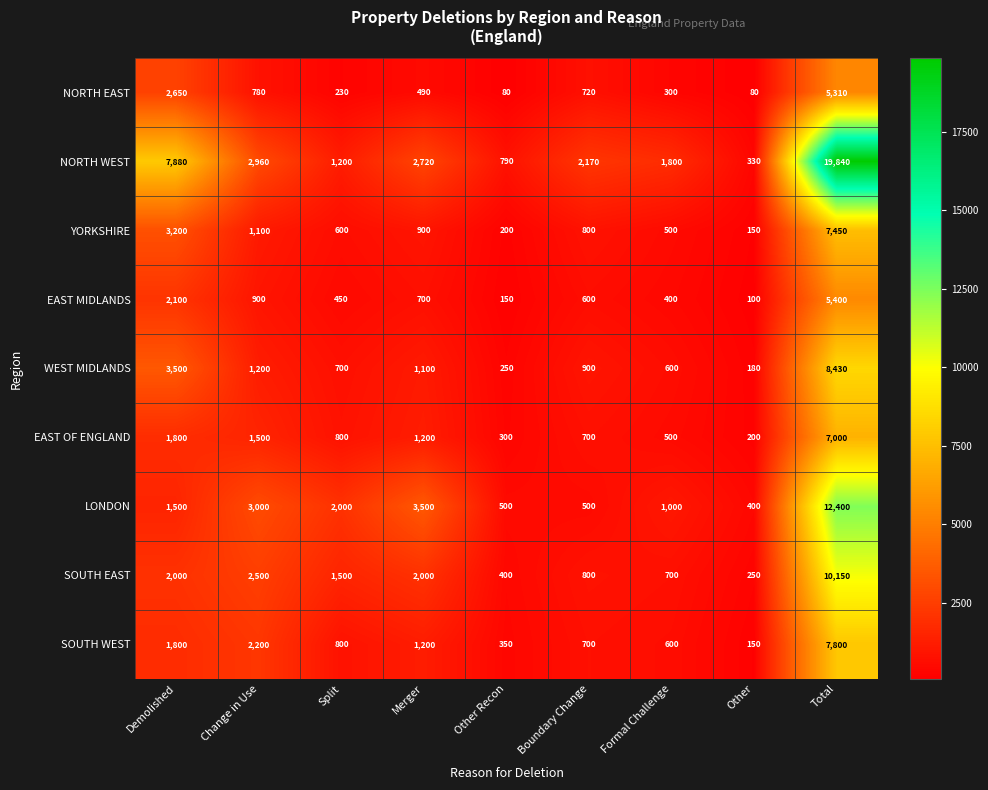

List the series in order of their peak value, lowest first.

NORTH EAST, EAST MIDLANDS, EAST OF ENGLAND, YORKSHIRE, SOUTH WEST, WEST MIDLANDS, SOUTH EAST, LONDON, NORTH WEST